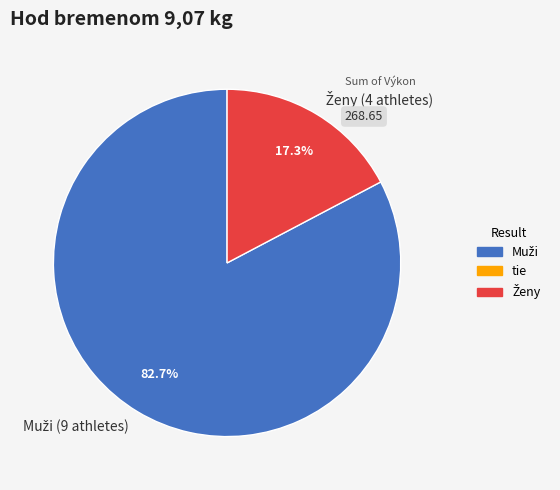

To the nearest percent, what is the average slice percentage?

50%